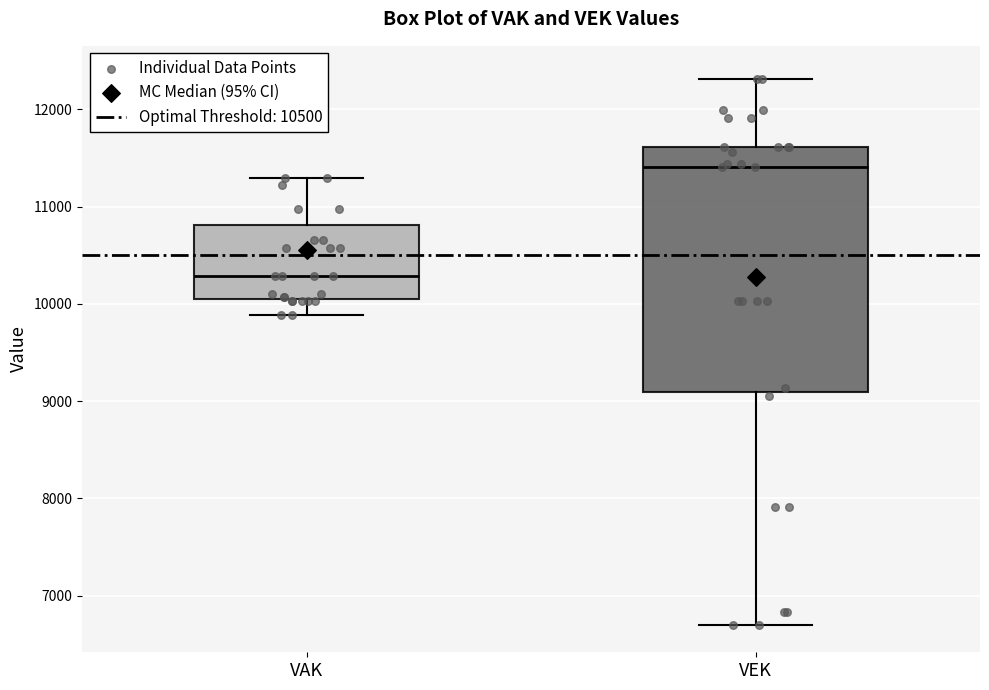

Where does the upper whisker of the box for VAK end on the y-axis? The values are not printed on the chart, so give them approximately, as read against the axis.

11300